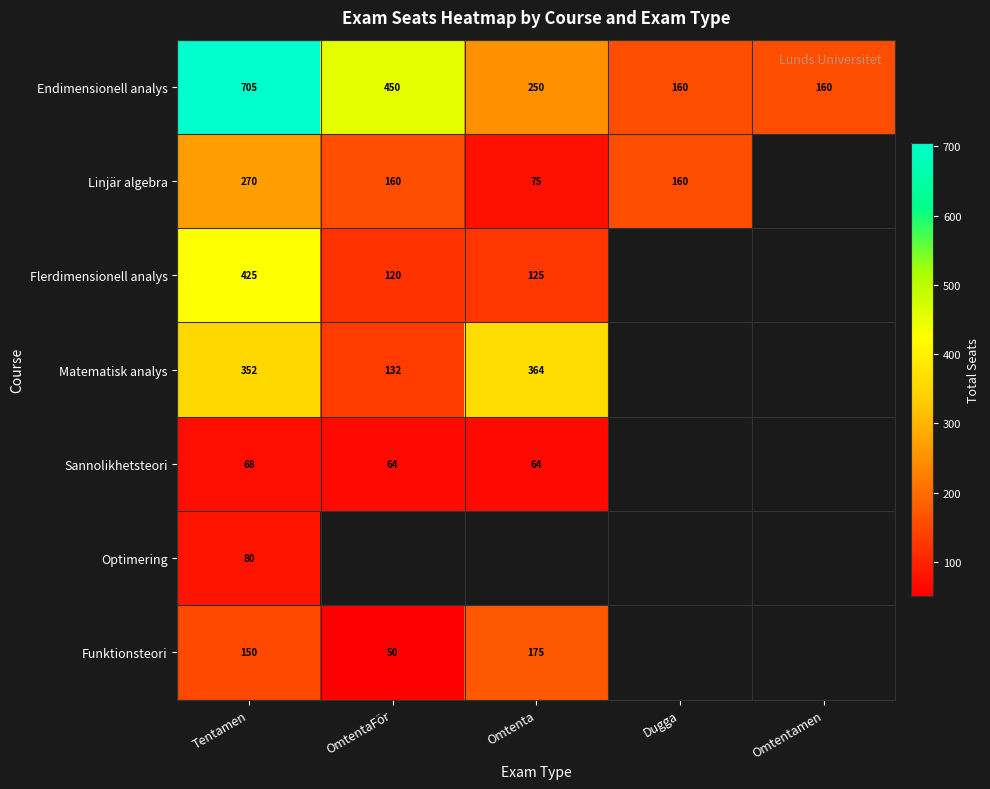

At which category is the sum across all series the highest?

Tentamen